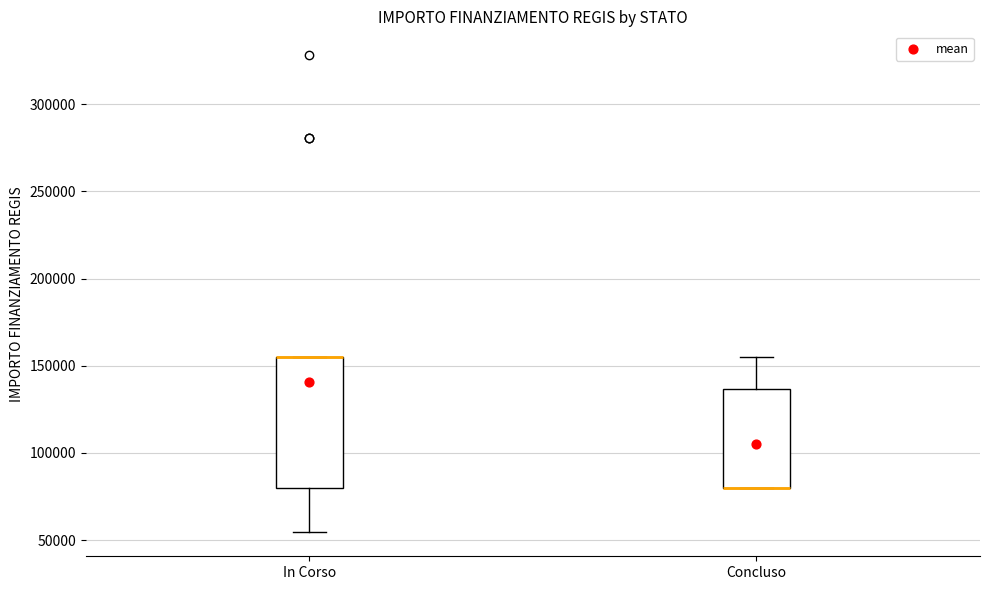

Reading left to right, read every box against the y-axis: the position of its median line, the range the box covers, and the ends of its whiskers. The values are not printed on the chart, so give them approximately, as read against the axis.

In Corso: median 155000 (drawn on the box's upper edge), box 80000 to 155000, whiskers 55000 to 155000
Concluso: median 80000 (drawn on the box's lower edge), box 80000 to 135000, whiskers 80000 to 155000